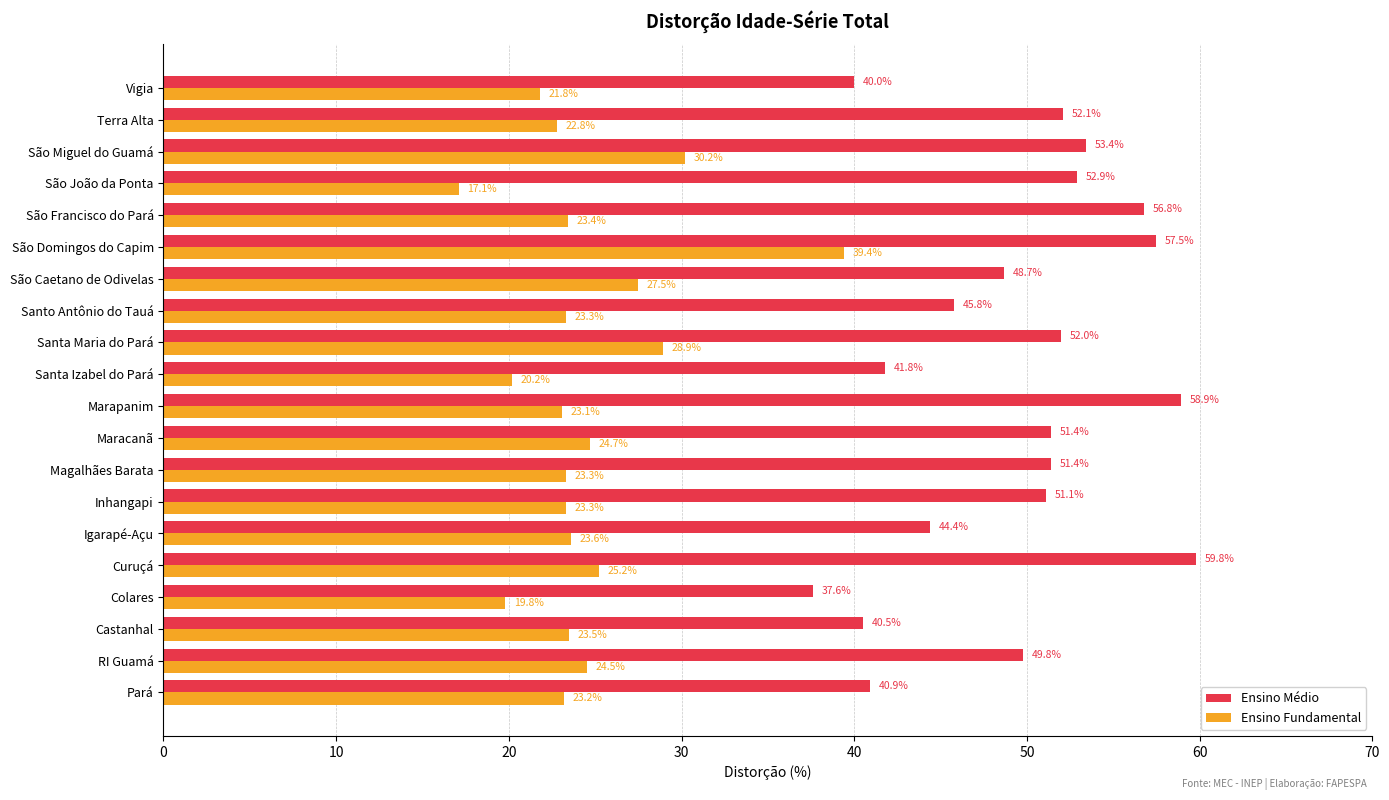

What is the minimum value shown in the chart?

17.1